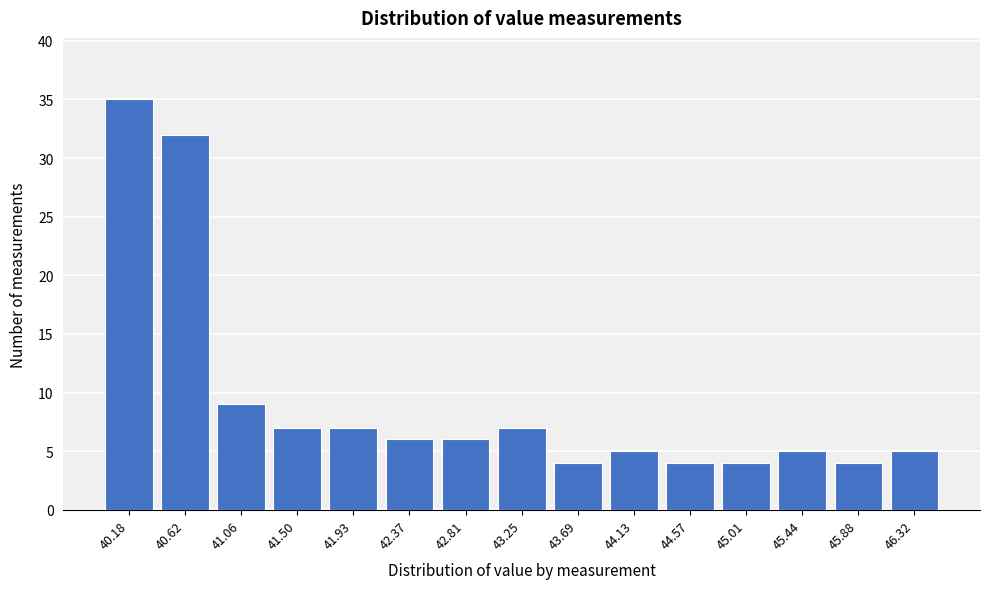

Reading right to left, what are all the values shown in this chart?

46.32=5	45.88=4	45.44=5	45.01=4	44.57=4	44.13=5	43.69=4	43.25=7	42.81=6	42.37=6	41.93=7	41.50=7	41.06=9	40.62=32	40.18=35